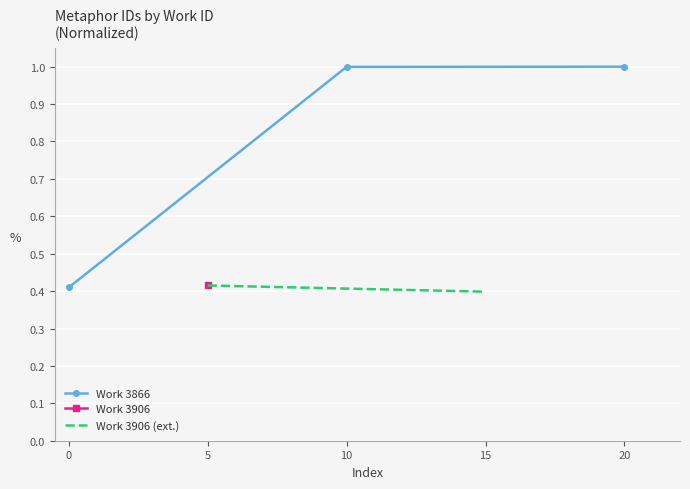

What is the value of the 3rd point from the left?

1.0